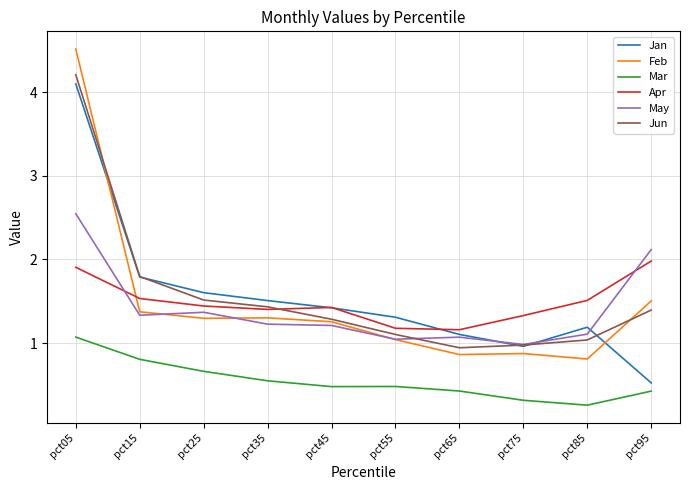

True or false: Jan has more than 2 interior local peaks.

False